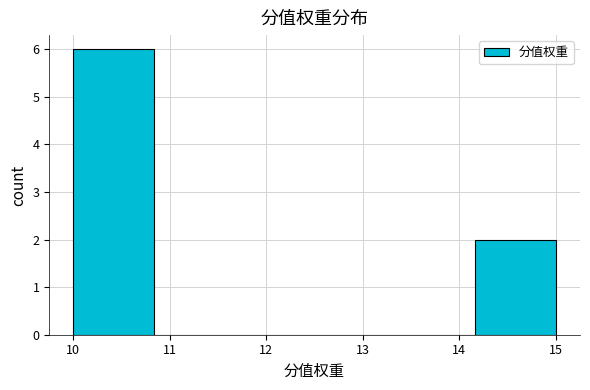

Which range on the x-axis has the tallest bar?

10.0 to 10.8